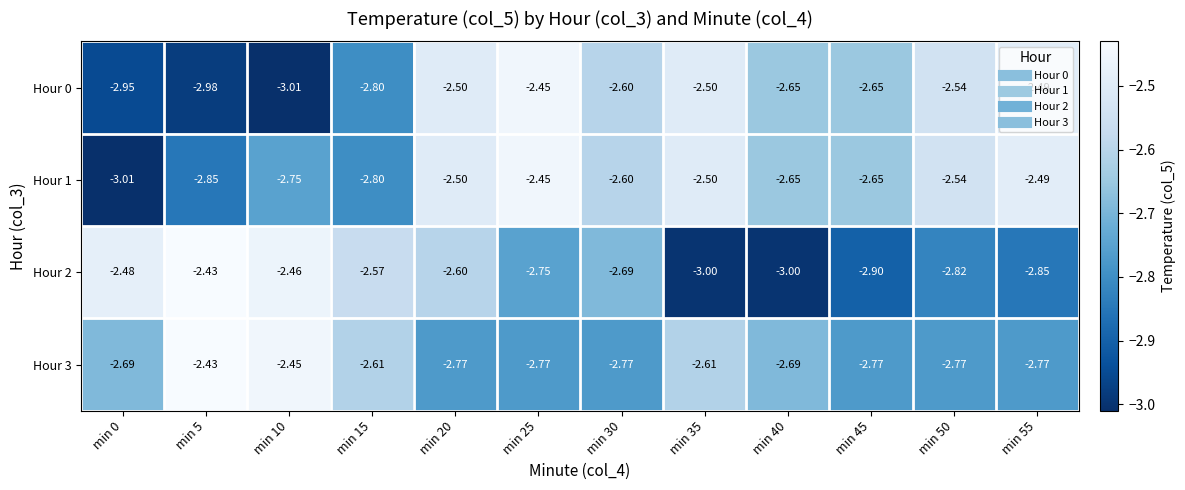

Which series has the widest spread of values?

Hour 2